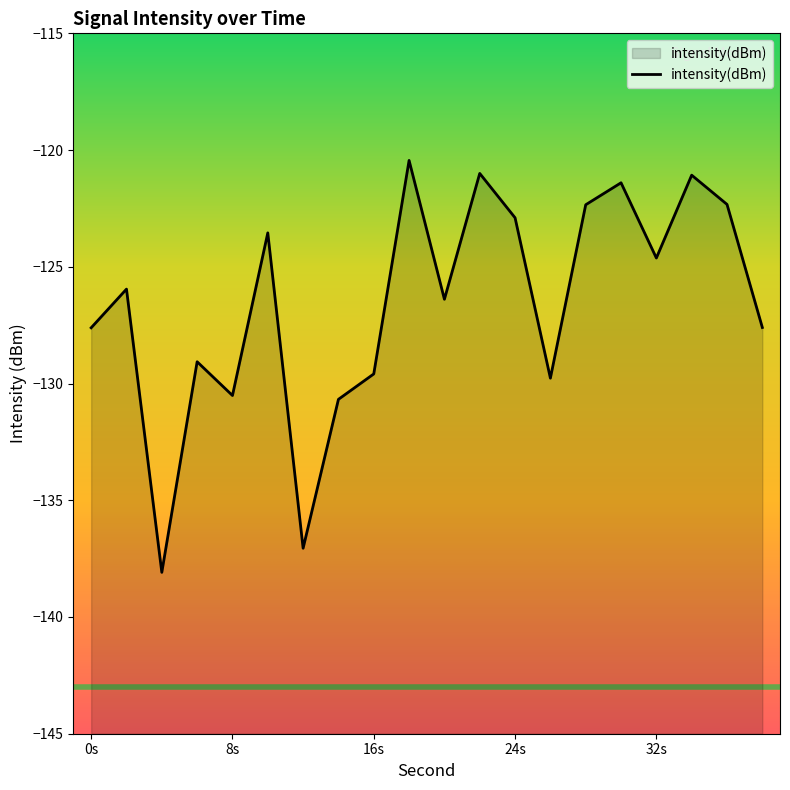

How many points are lower than both their immediate neighbors (excluding endpoints)?

6